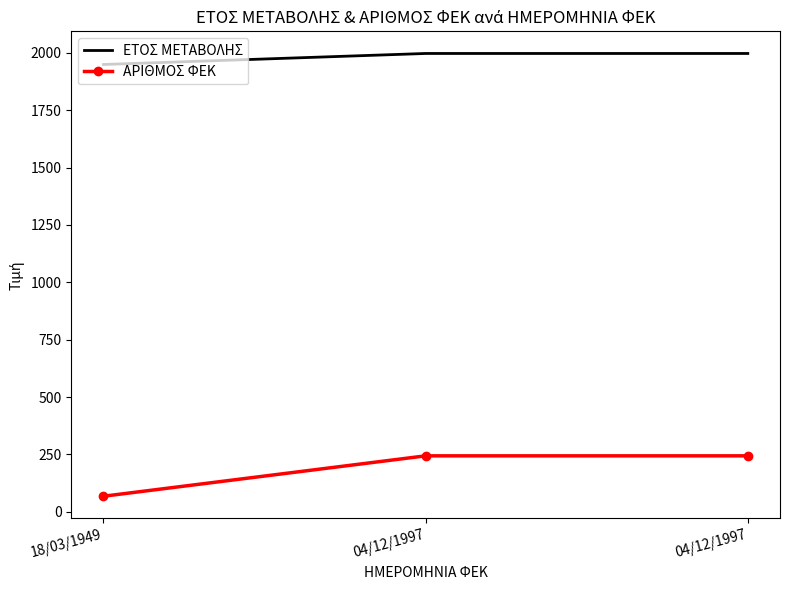

Rank the series by their maximum value, from lowest to highest.

ΑΡΙΘΜΟΣ ΦΕΚ, ΕΤΟΣ ΜΕΤΑΒΟΛΗΣ